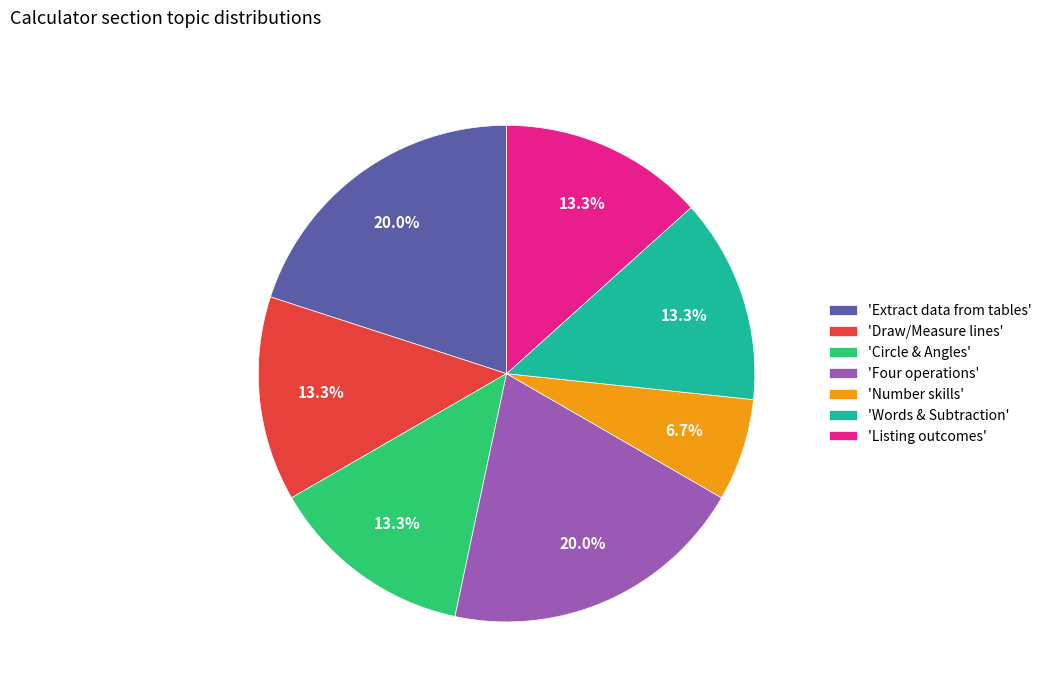

What is the smallest slice in the pie chart?

'Number skills'